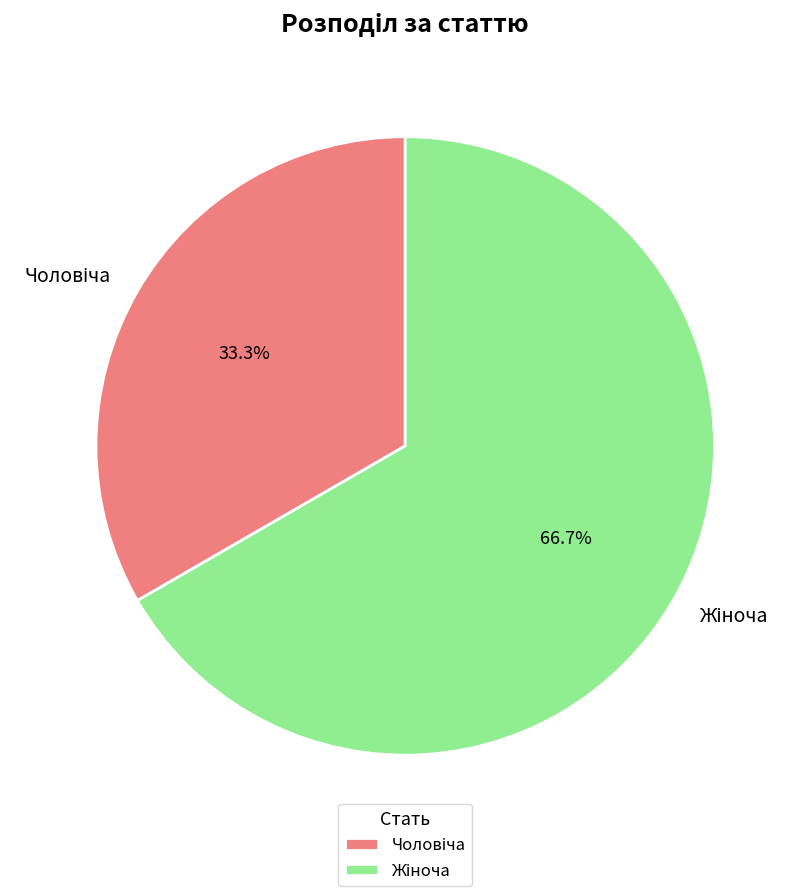

Does any single category account for the majority?

Yes